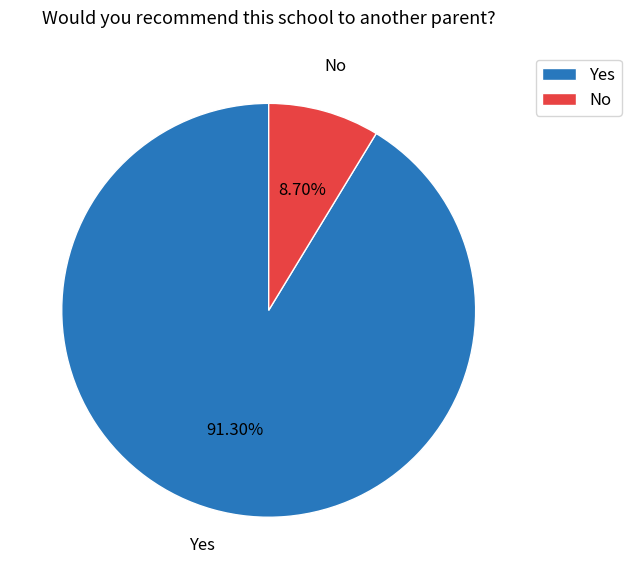

What is the largest slice in the pie chart?

Yes